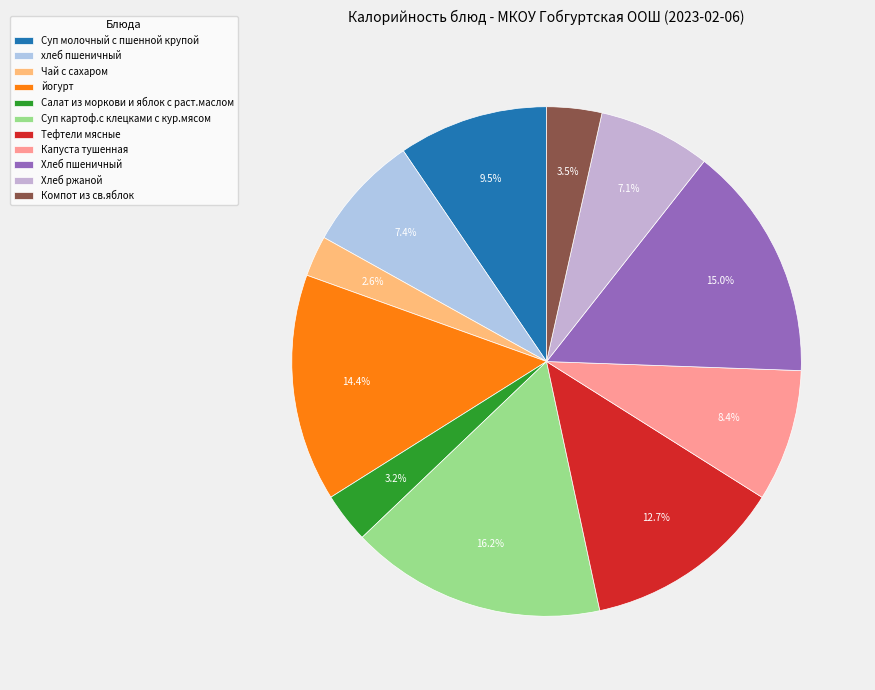

The Компот из св.яблок slice represents 3% of the pie. True or false?

True